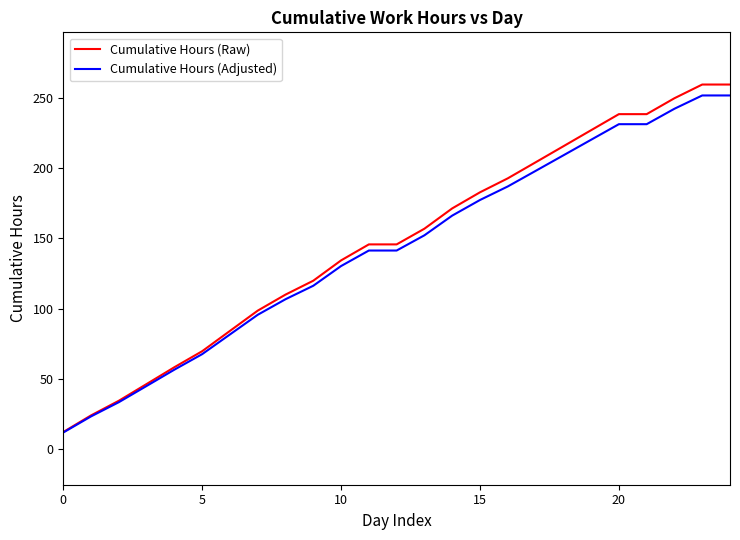

What is the smallest value displayed?

11.6